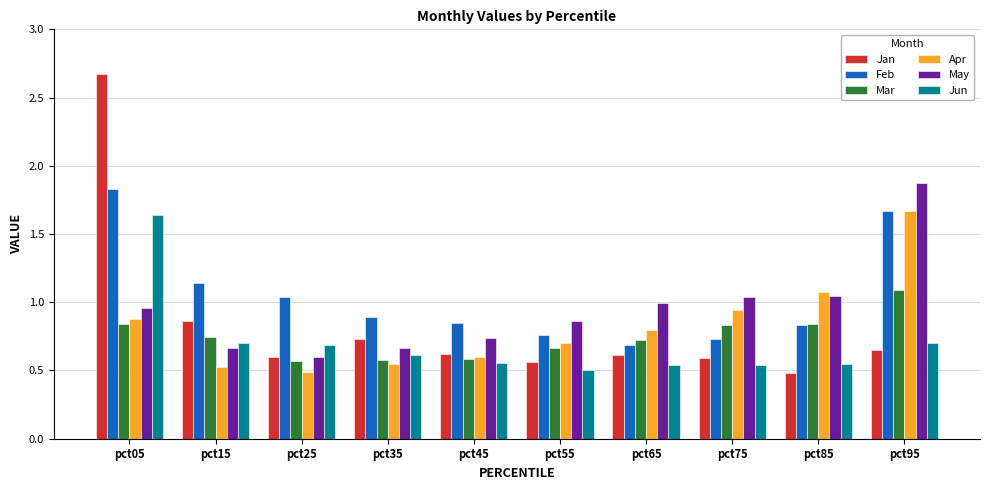

What is the highest value of the Jan series?

2.7